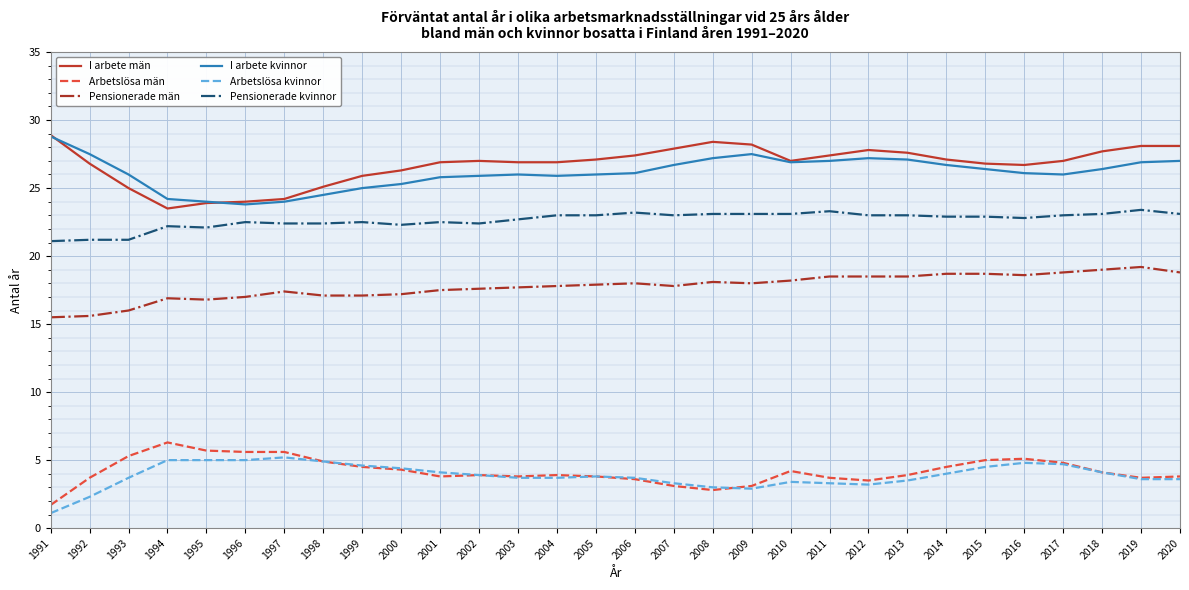

The value of I arbete män at 1991 is 14.1. True or false?

False